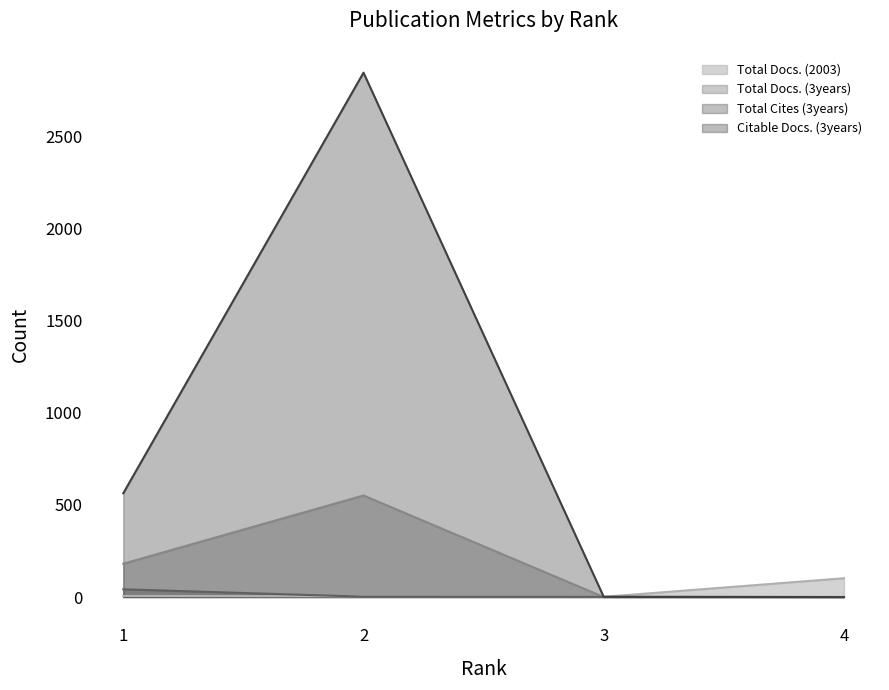

How many data points in Citable Docs. (3years) are less than 563?

2